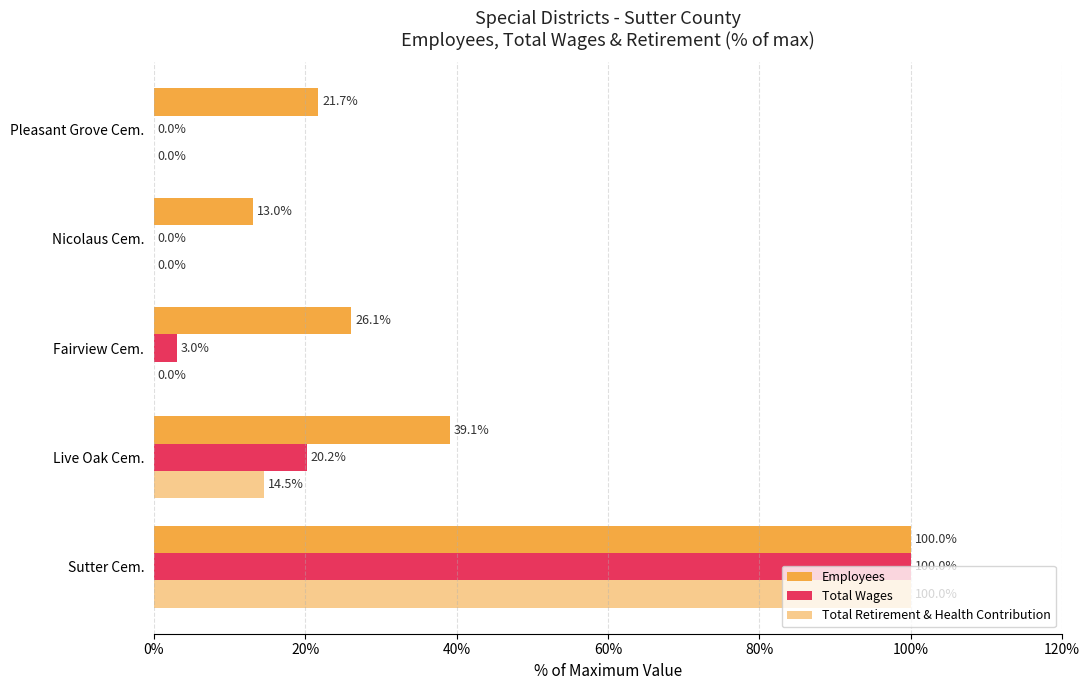

How many data points does each series have?

5